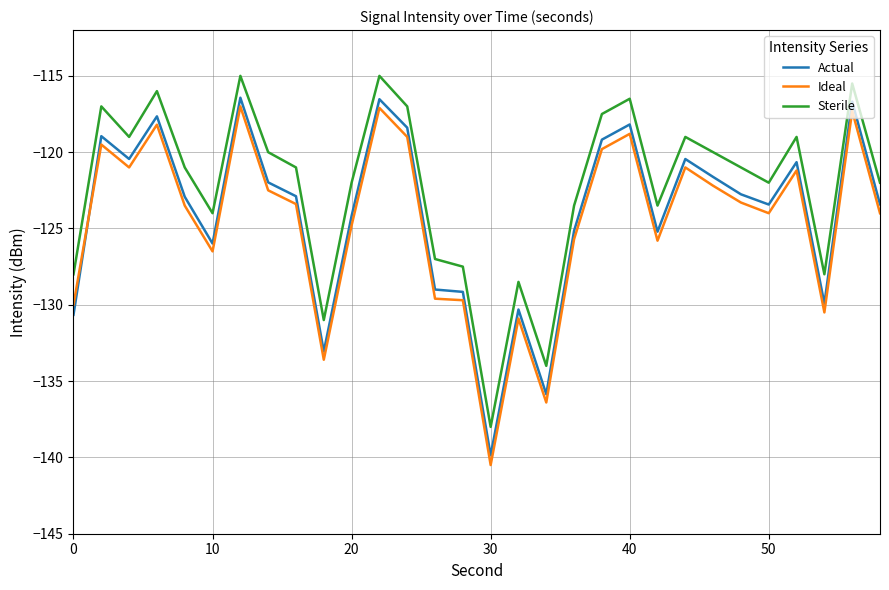

True or false: Actual and Sterile cross at least once.

False